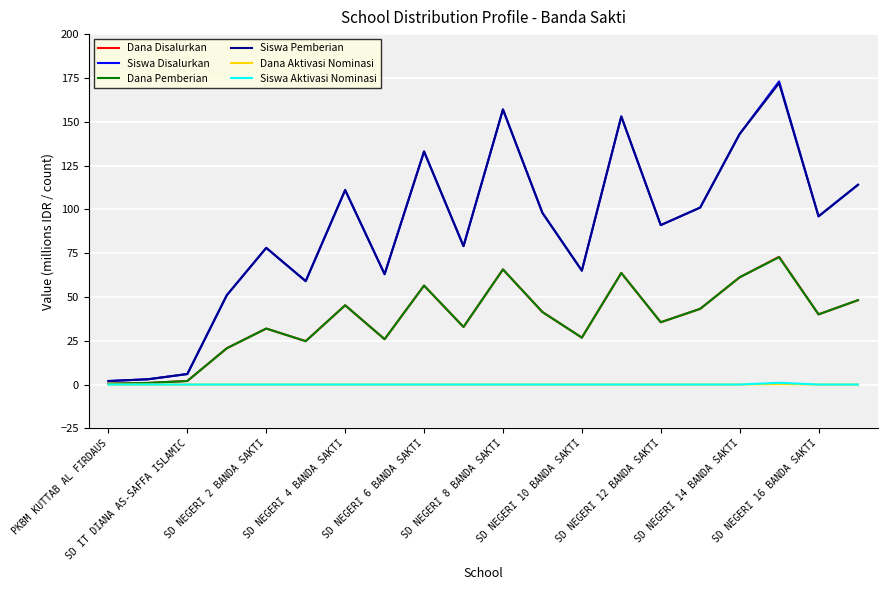

Which series has the widest spread of values?

Siswa Disalurkan